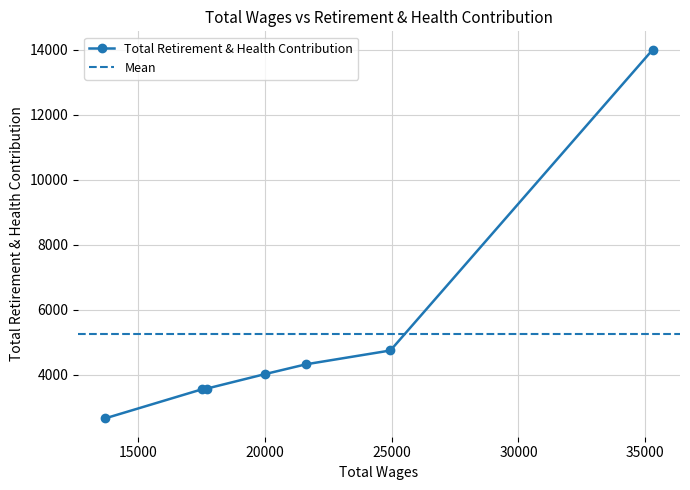

The value at 21638.0 is 4317. True or false?

True